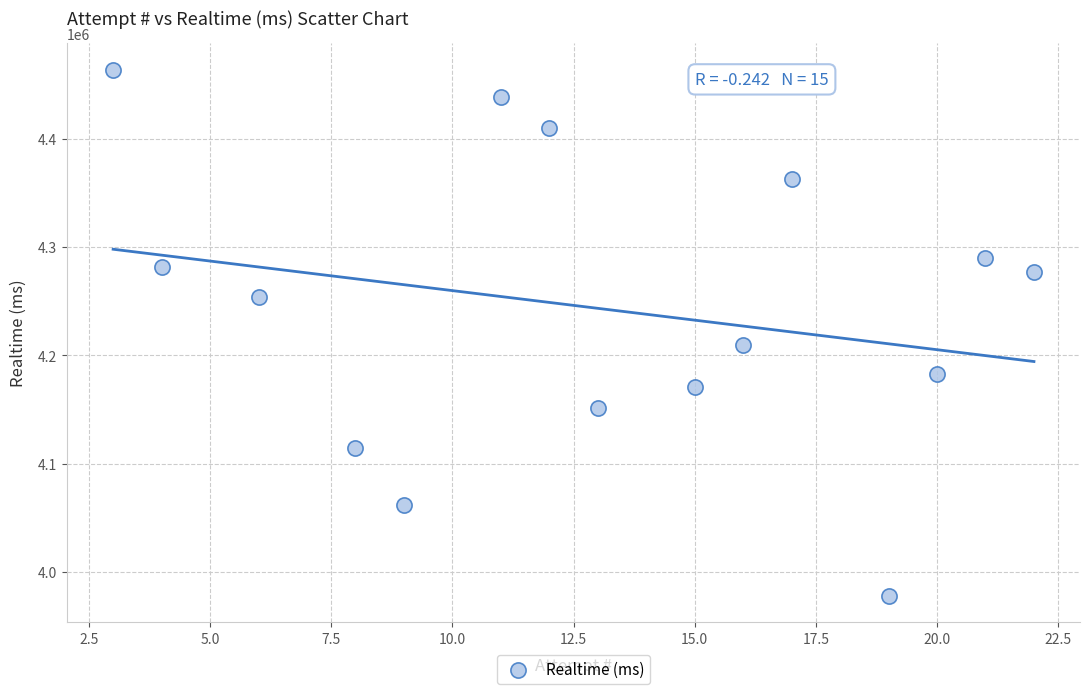

What Y value in the scatter plot is closest to 4220752?

4209445